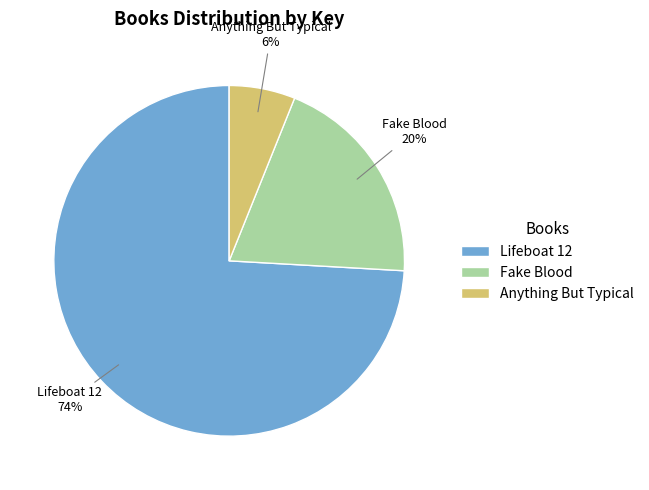

Is Anything But Typical the majority of the pie?

No